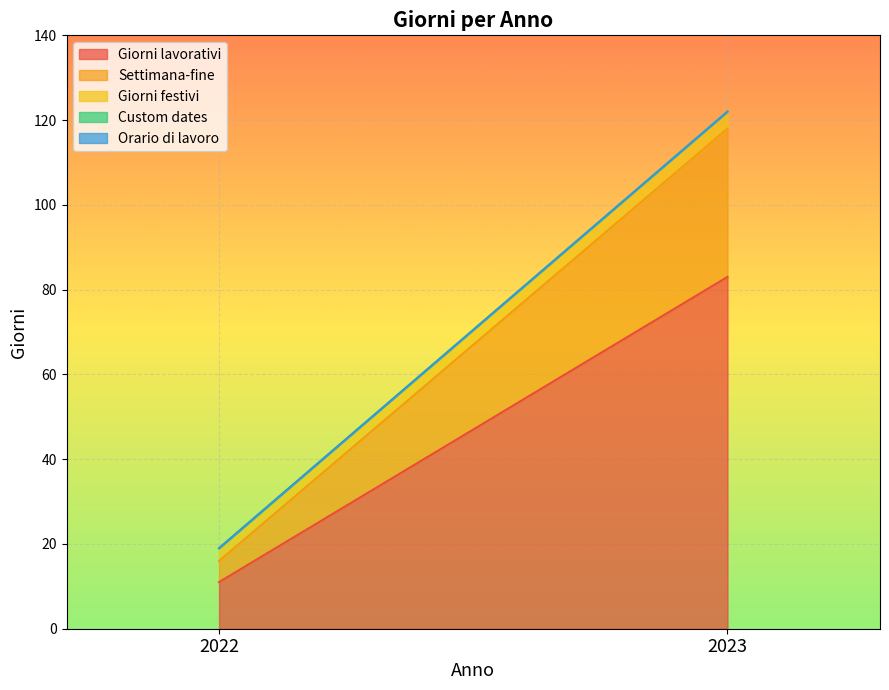

Reading right to left, extract all data points from this chart.

Giorni lavorativi: 2023=83	2022=11
Settimana-fine: 2023=35	2022=5
Giorni festivi: 2023=4	2022=3
Custom dates: 2023=0	2022=0
Orario di lavoro: 2023=0	2022=0